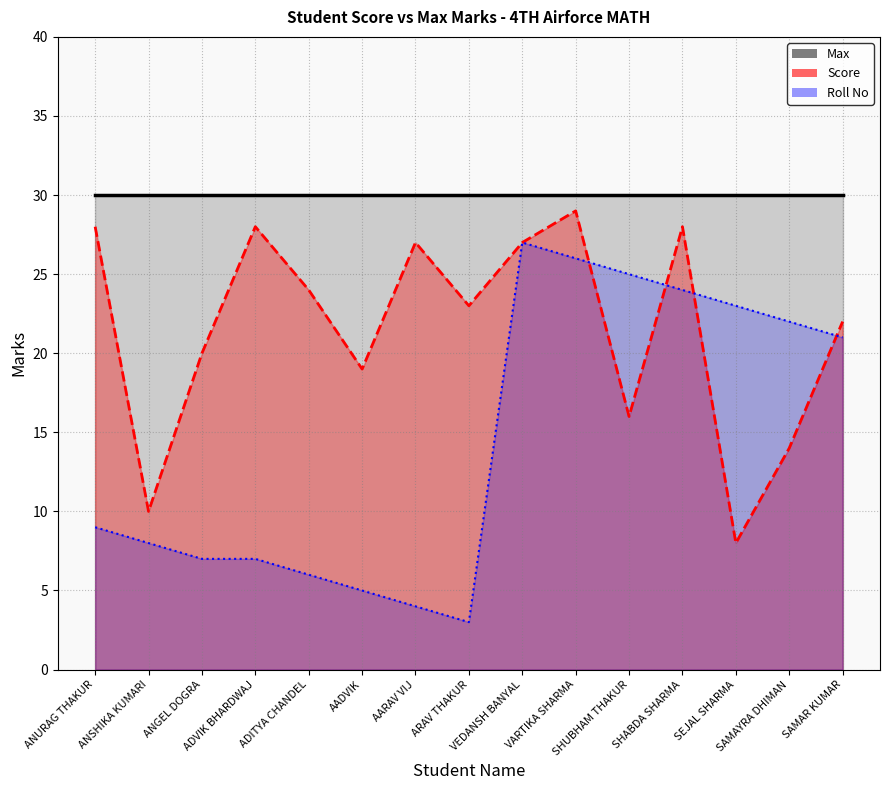

At how many categories does at least one series exceed 7?

15